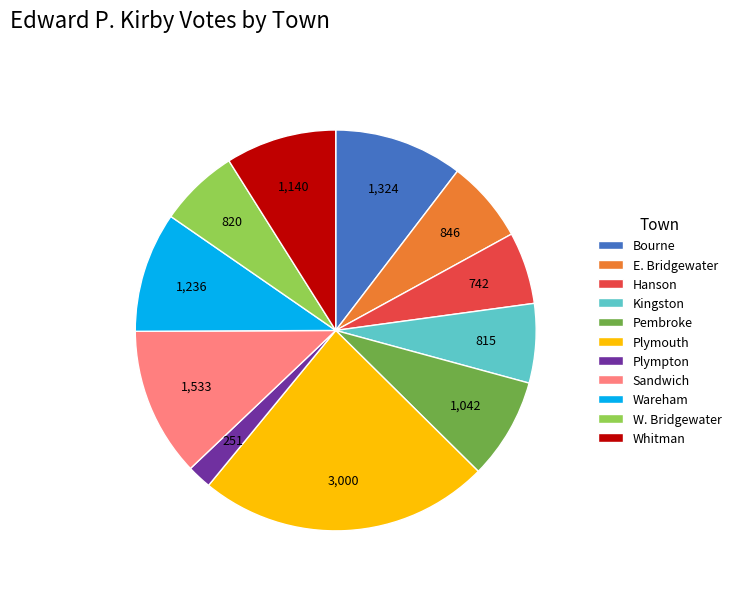

How many slices are in this pie chart?

11